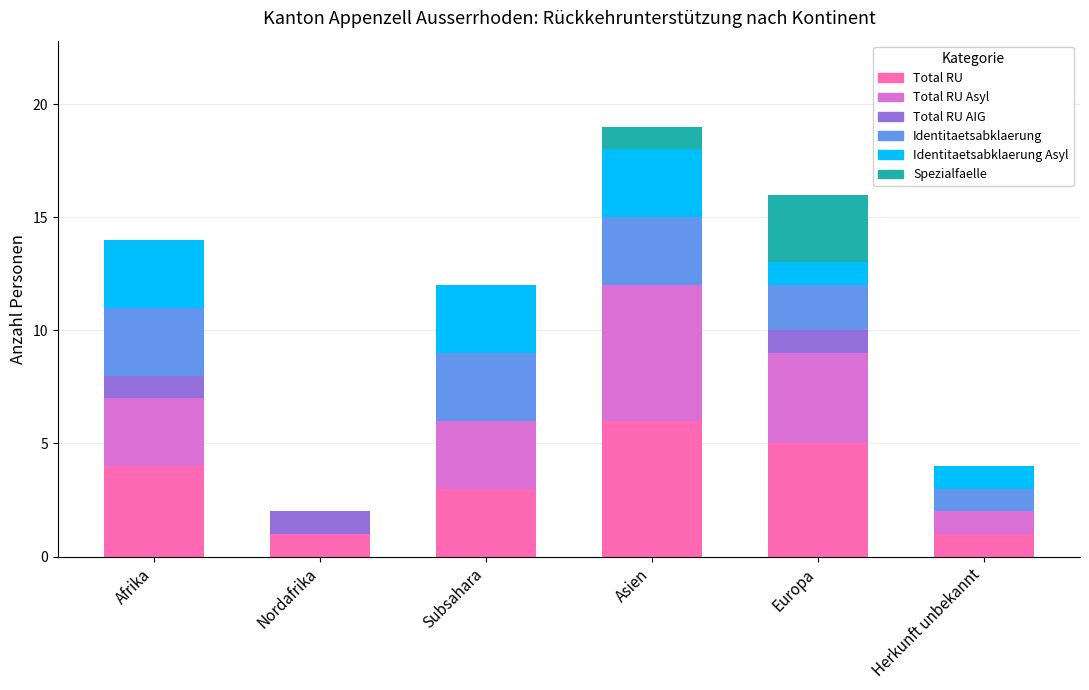

What is the maximum value for Total RU?

6